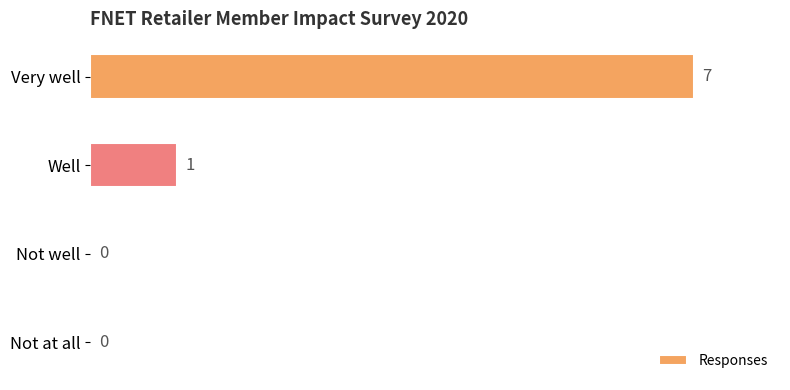

Which category has the highest value across all series?

Very well